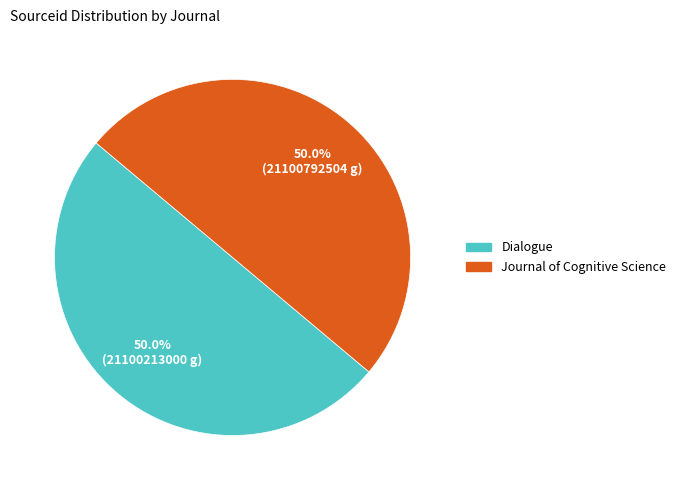

Approximately how many times larger is the value at Journal of Cognitive Science compared to Dialogue?

1.0